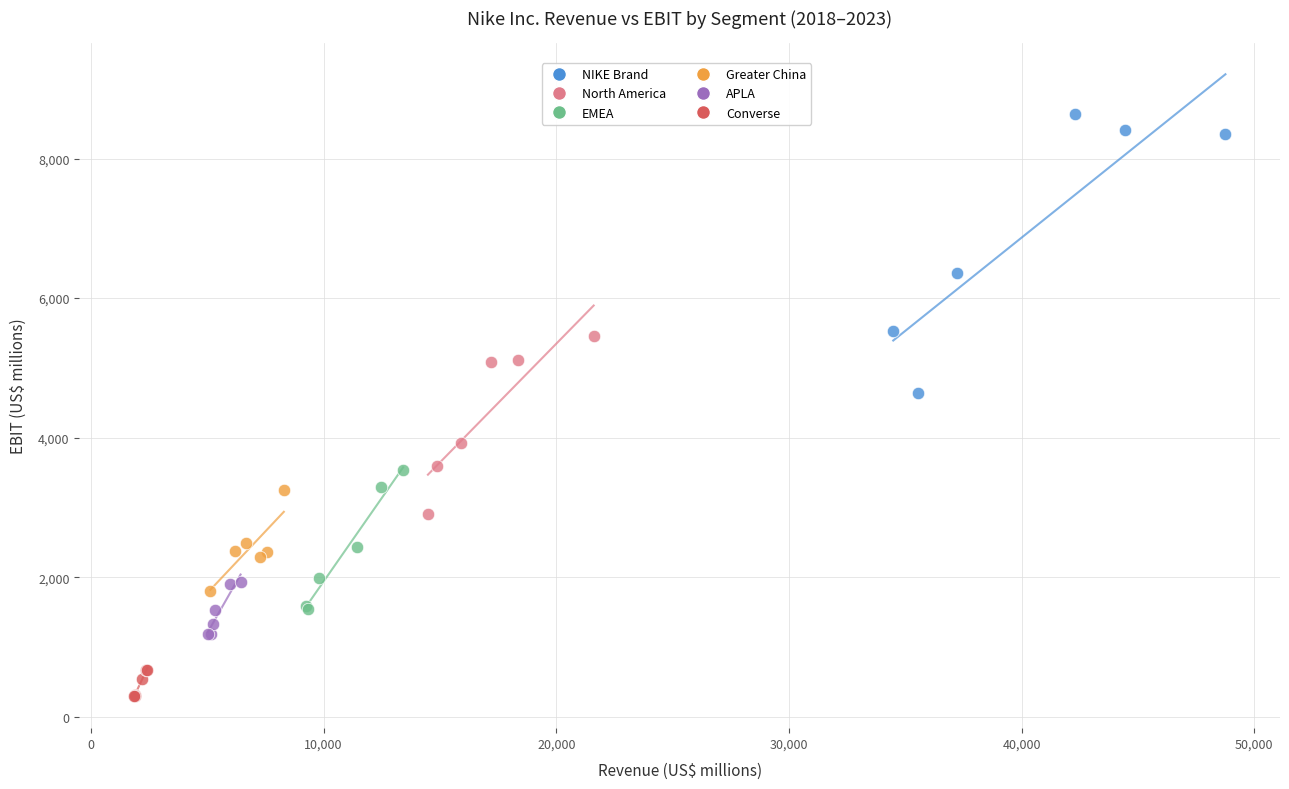

Which series reaches the minimum Y coordinate?

Converse